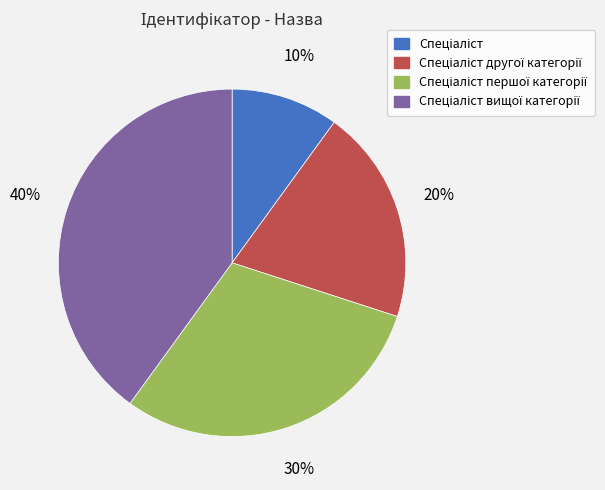

To the nearest percent, what is the difference between the largest and smallest slice percentages?

30%